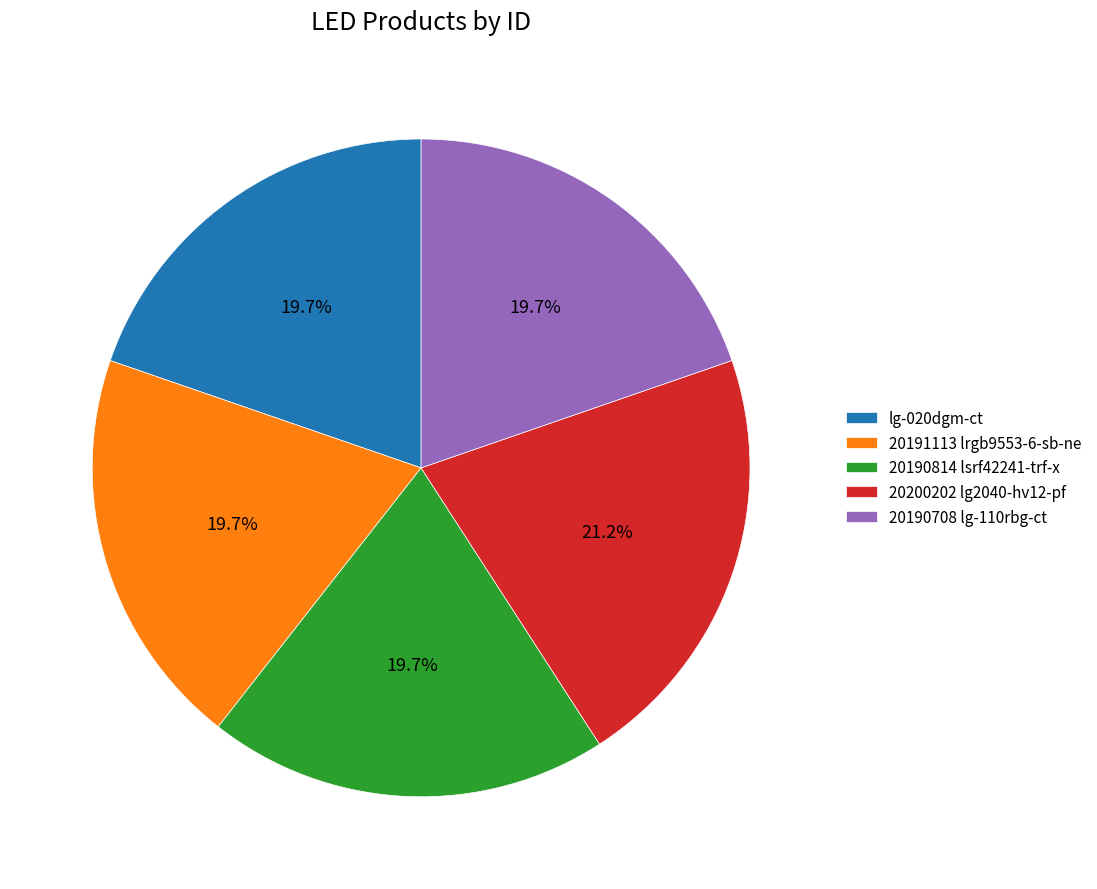

Is 20191113 lrgb9553-6-sb-ne the majority of the pie?

No